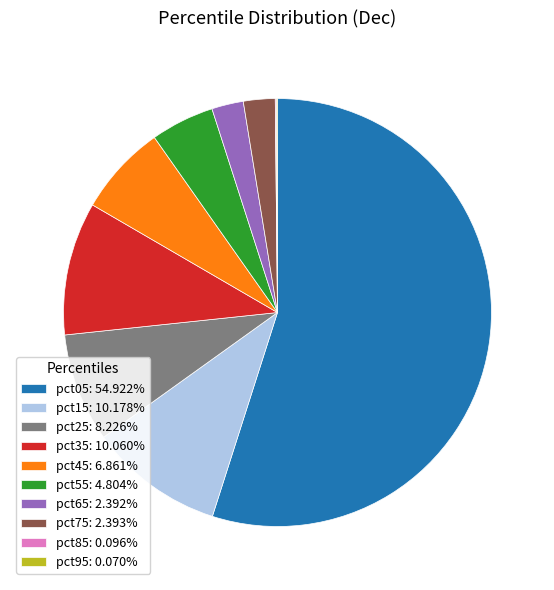

Is there any slice that represents more than half of the pie?

Yes